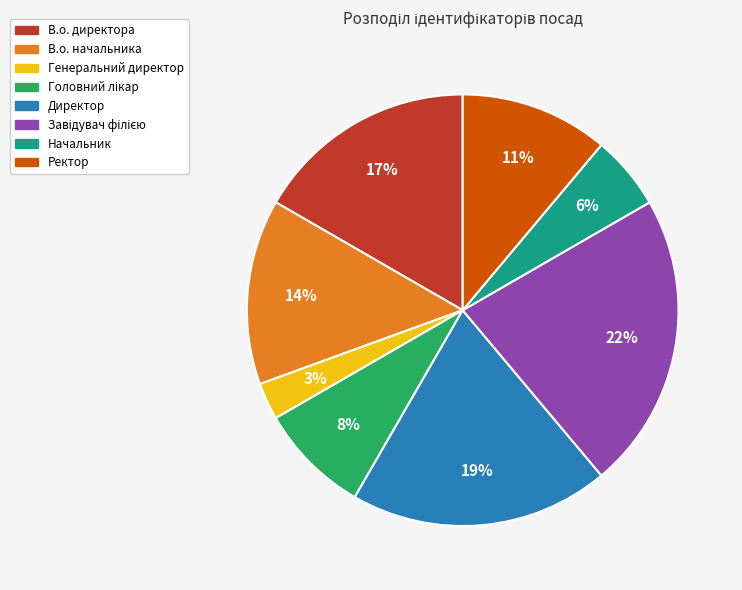

Which has a higher value, Директор or В.о. начальника?

Директор